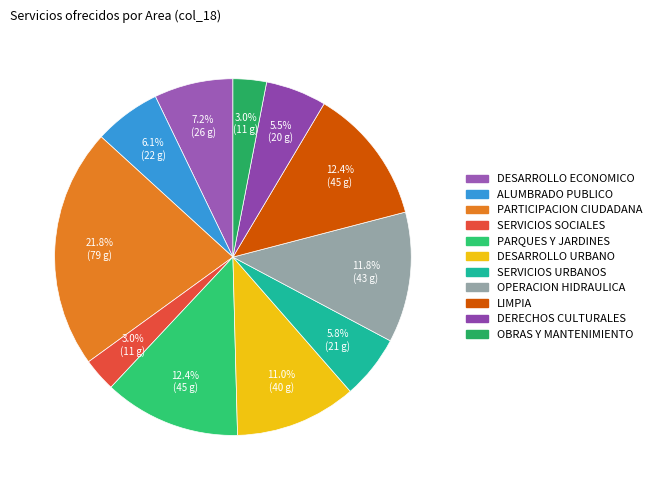

How many slices are in this pie chart?

11